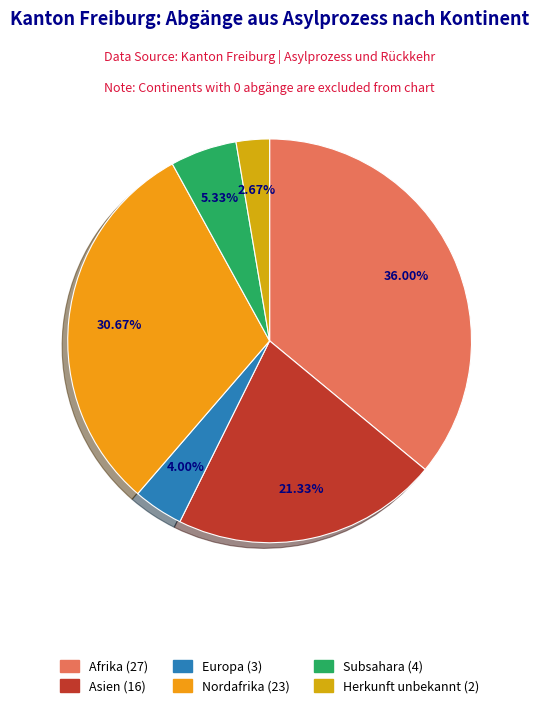

How many slices are in this pie chart?

6